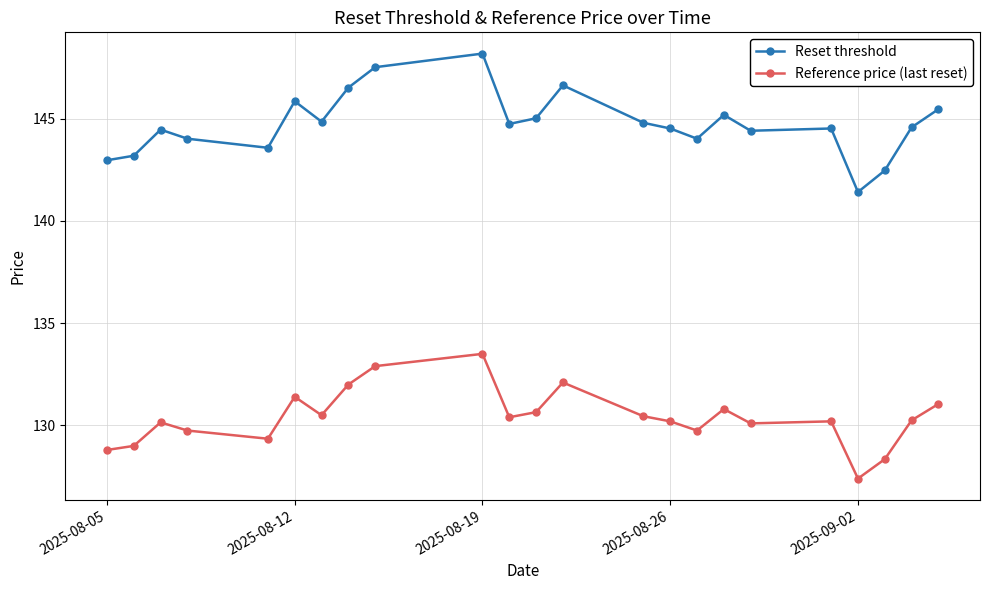

True or false: Reference price (last reset) has a value of 130.2 at 2025-08-26.

True